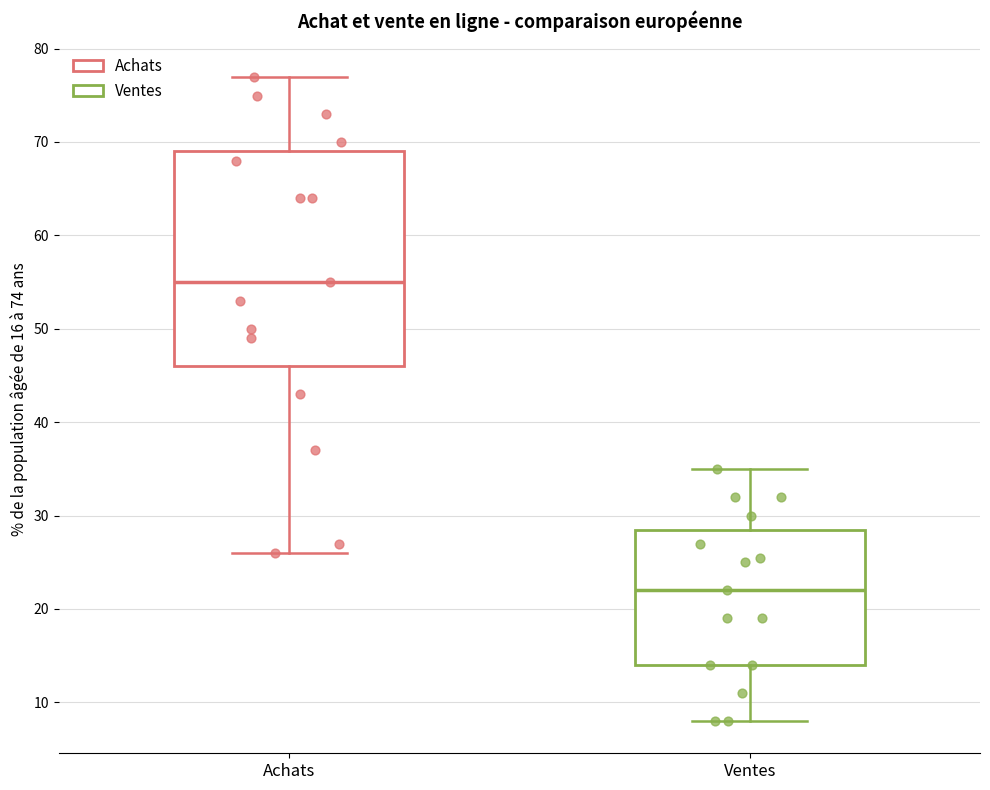

Where does the median line of the box for Ventes sit on the y-axis? The values are not printed on the chart, so give them approximately, as read against the axis.

22